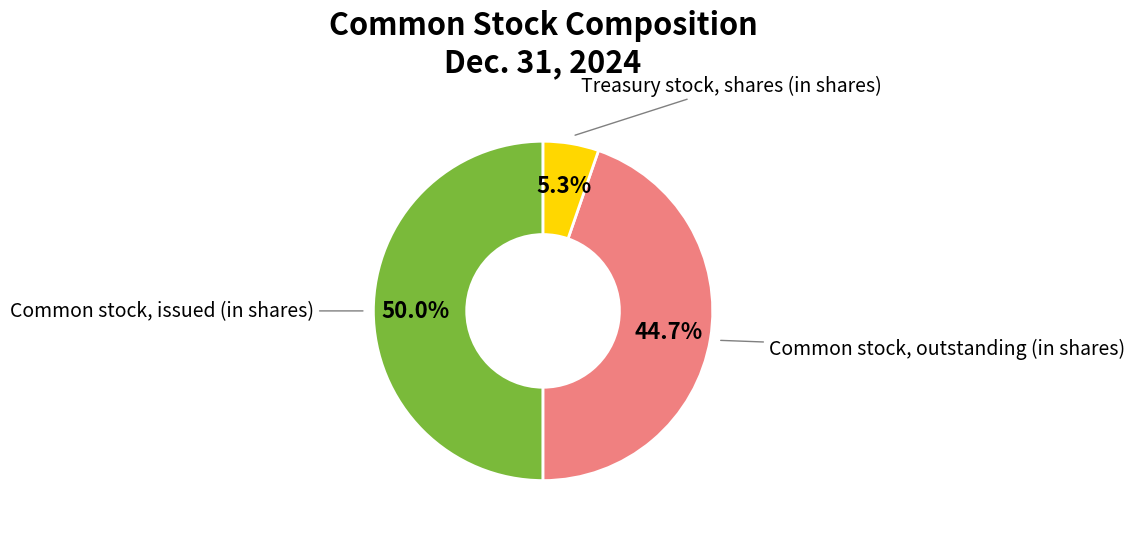

Count the number of slices in the pie.

3